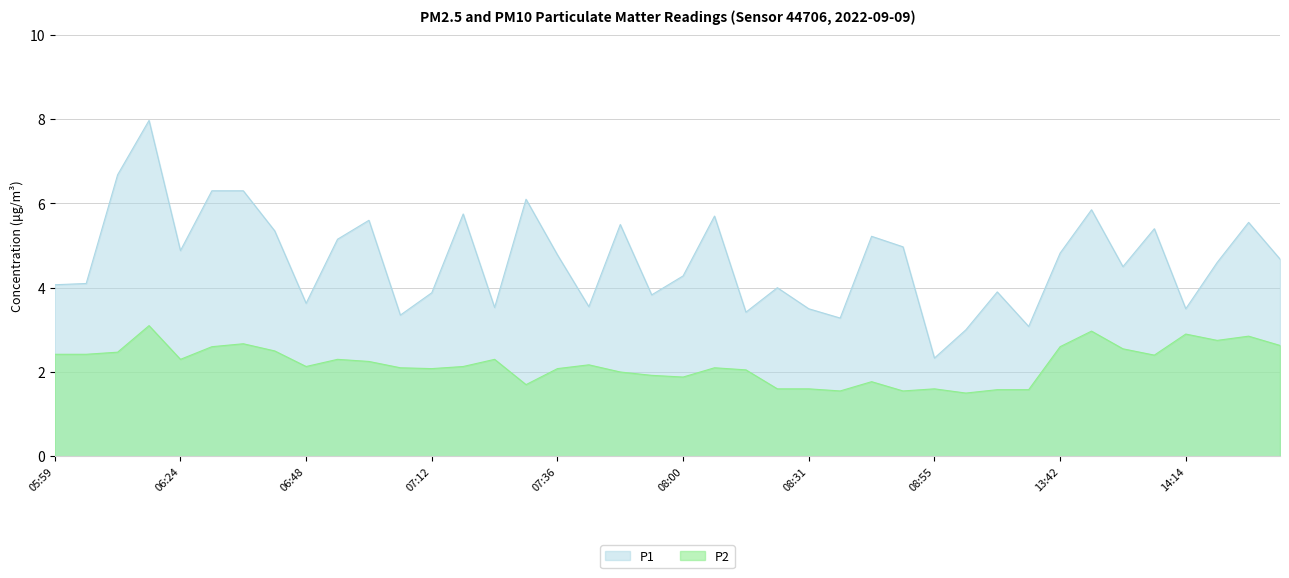

How many lines are shown in the chart?

2